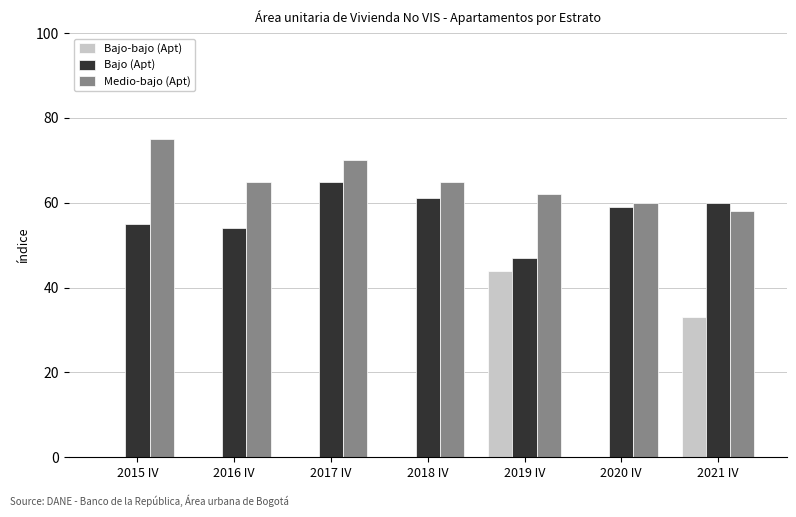

Between 2019 IV and 2020 IV, which series saw the biggest shift?

Bajo-bajo (Apt)